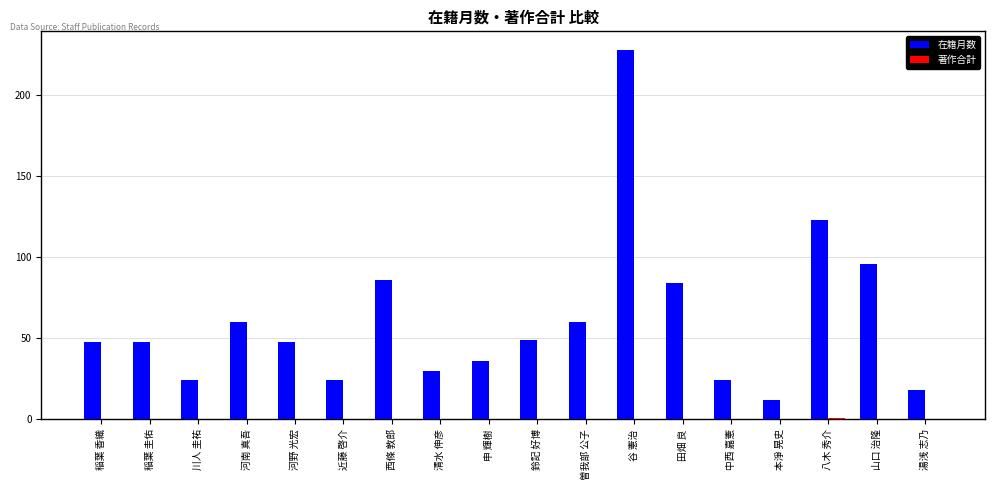

The value of 在籍月数 at 申 輝樹 is 25. True or false?

False